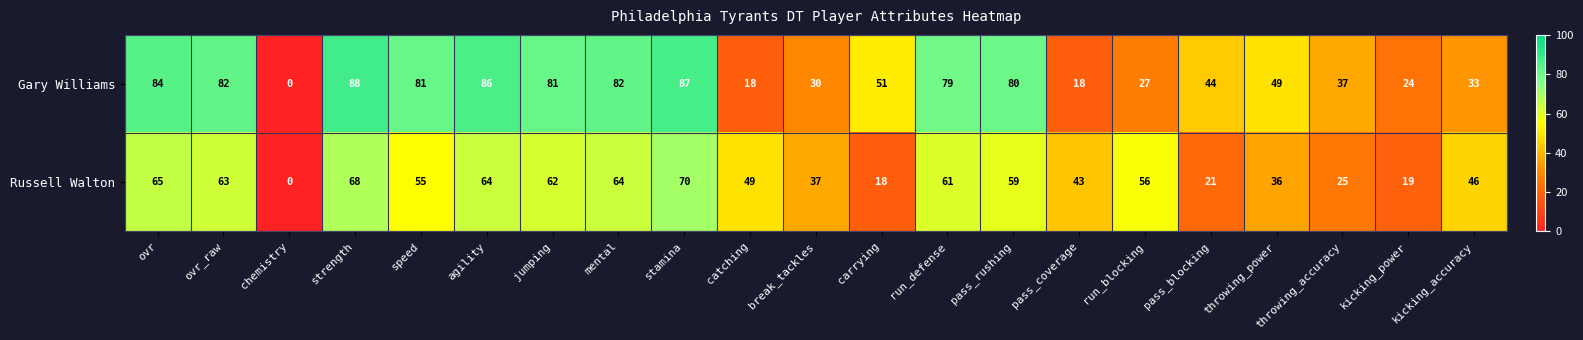

Which series changed the most between carrying and pass_coverage?

Gary Williams